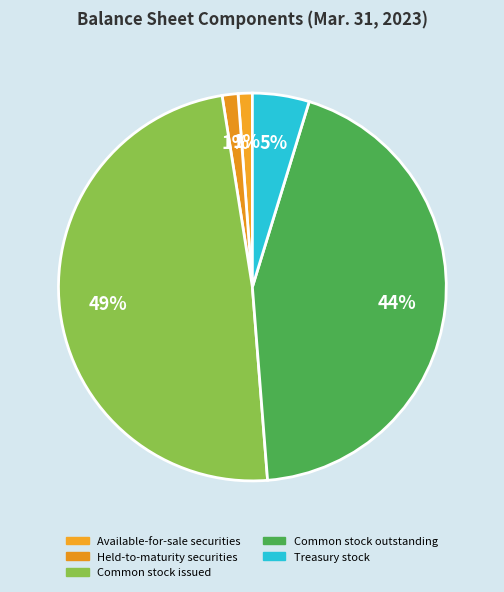

To the nearest percent, what is the difference between the Available-for-sale securities and Common stock issued slice percentages?

48%